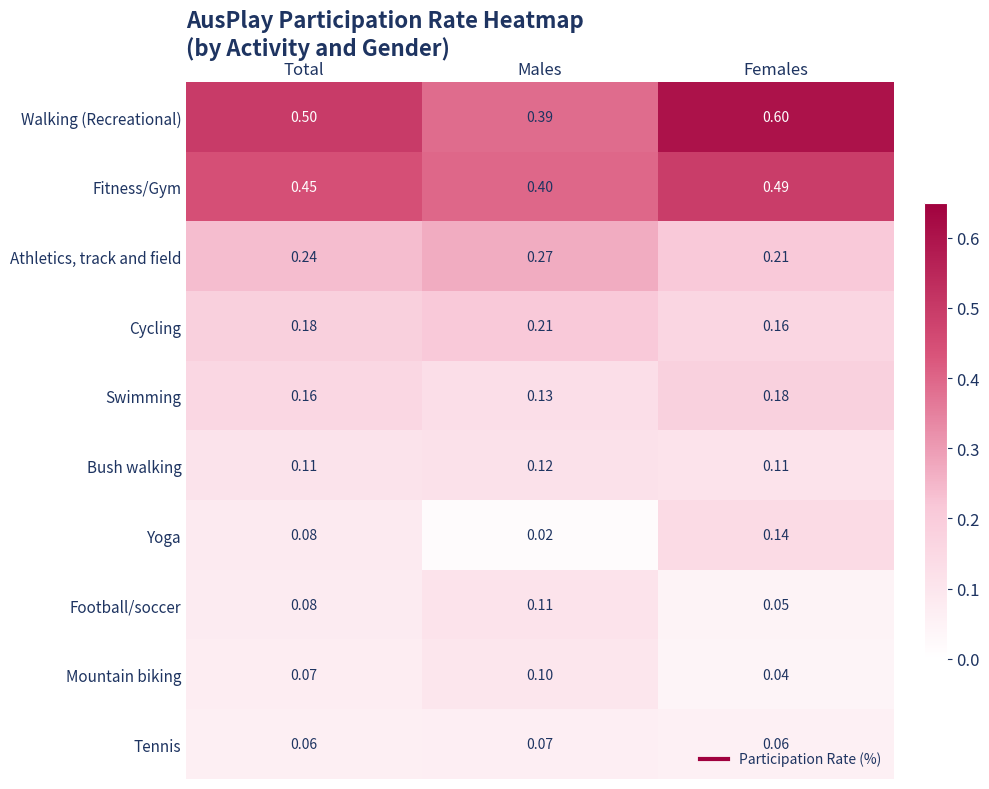

At which category is the sum across all series the highest?

Females